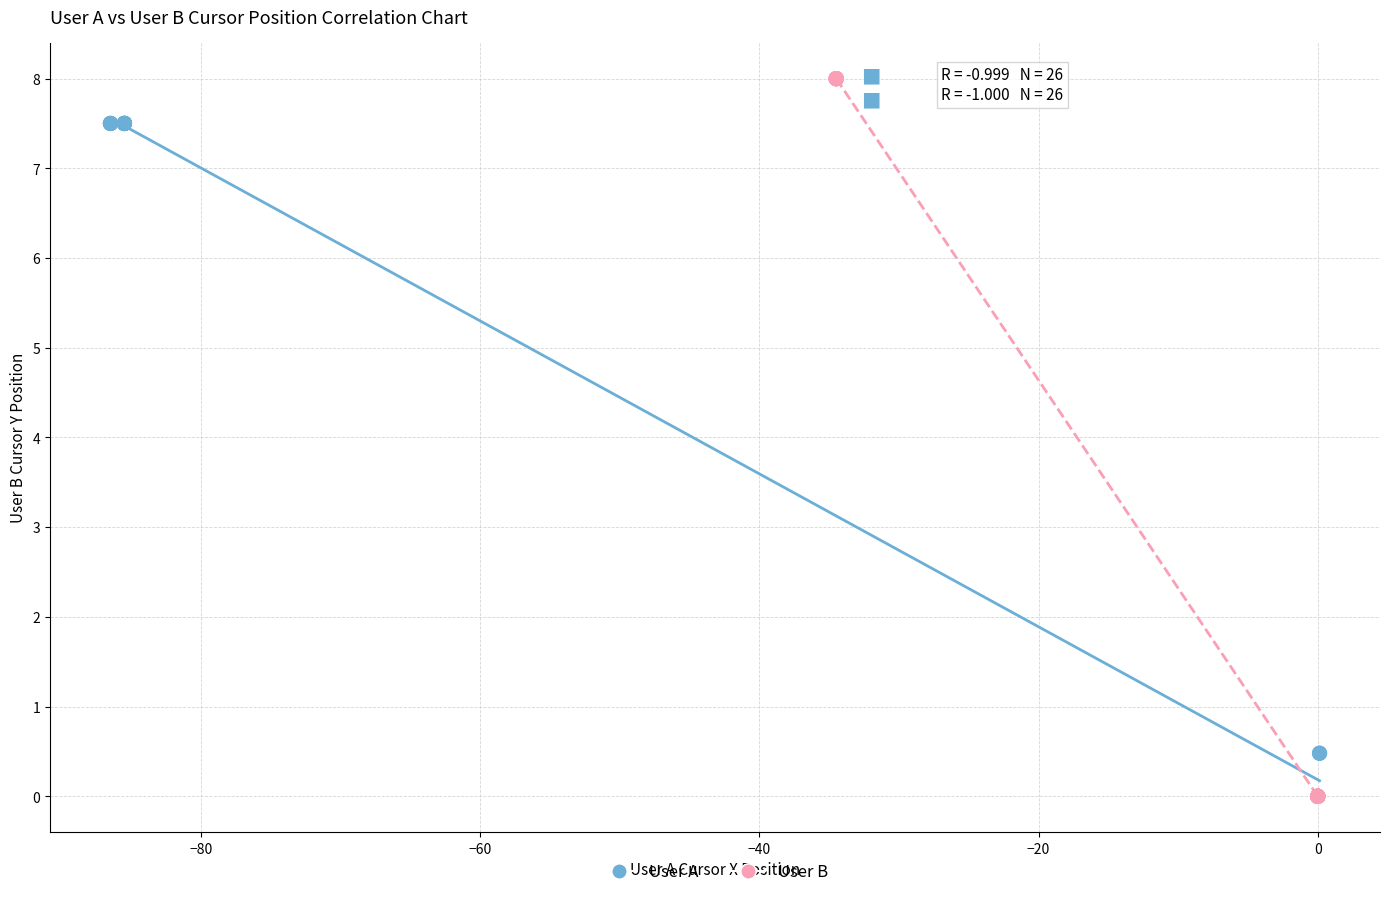

Which series has the largest Y range (max minus min)?

User B